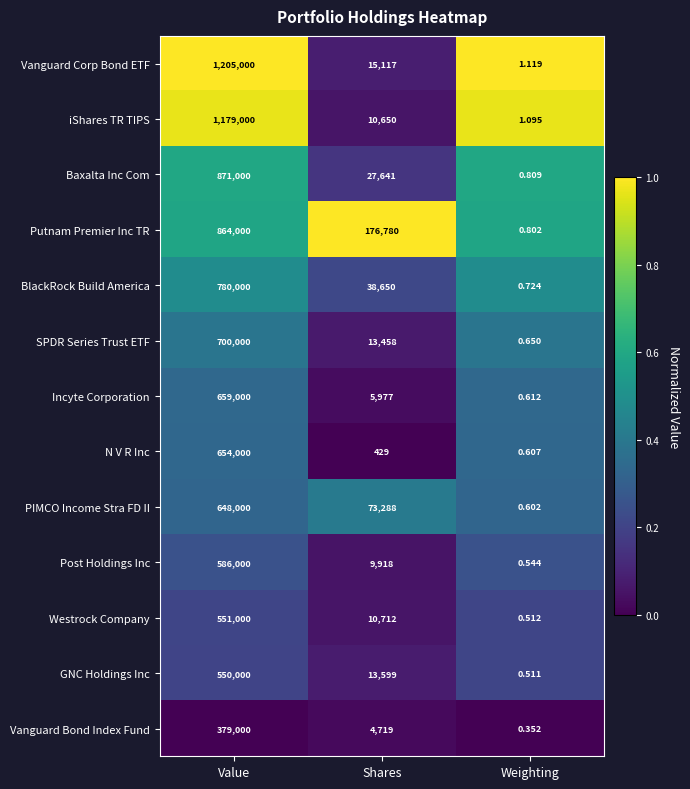

Is the value of iShares TR TIPS at Weighting greater than the value of Baxalta Inc Com at Value?

No